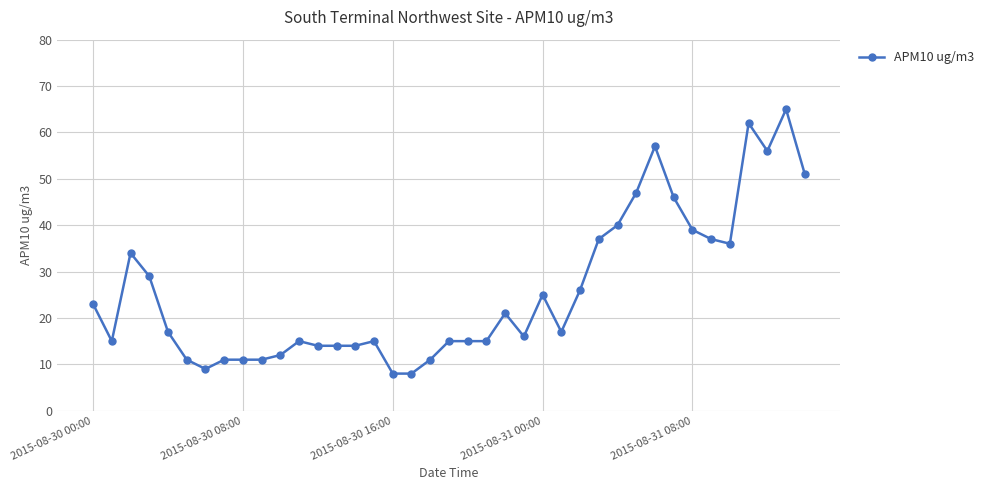

True or false: the data has more than 0 interior local peaks.

True